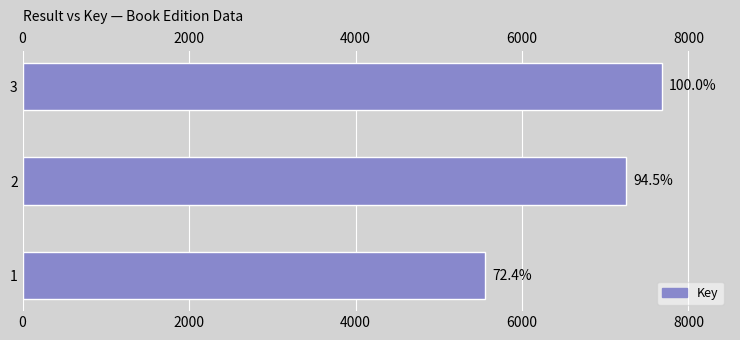

How many values are between 5559 and 7680?

3